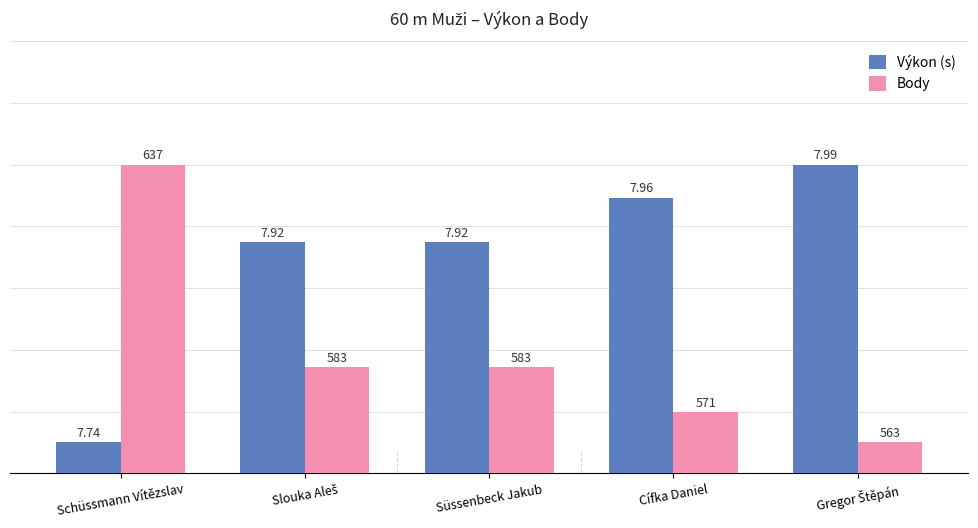

How many bars are there in total?

10